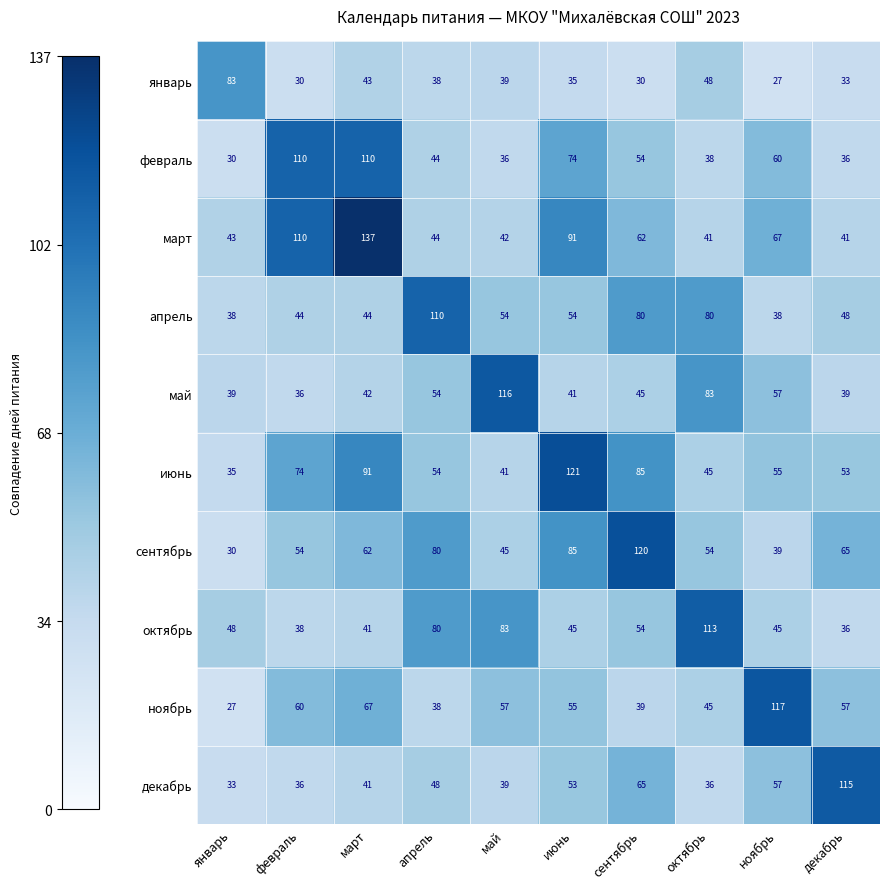

True or false: октябрь has a value of 131 at май.

False